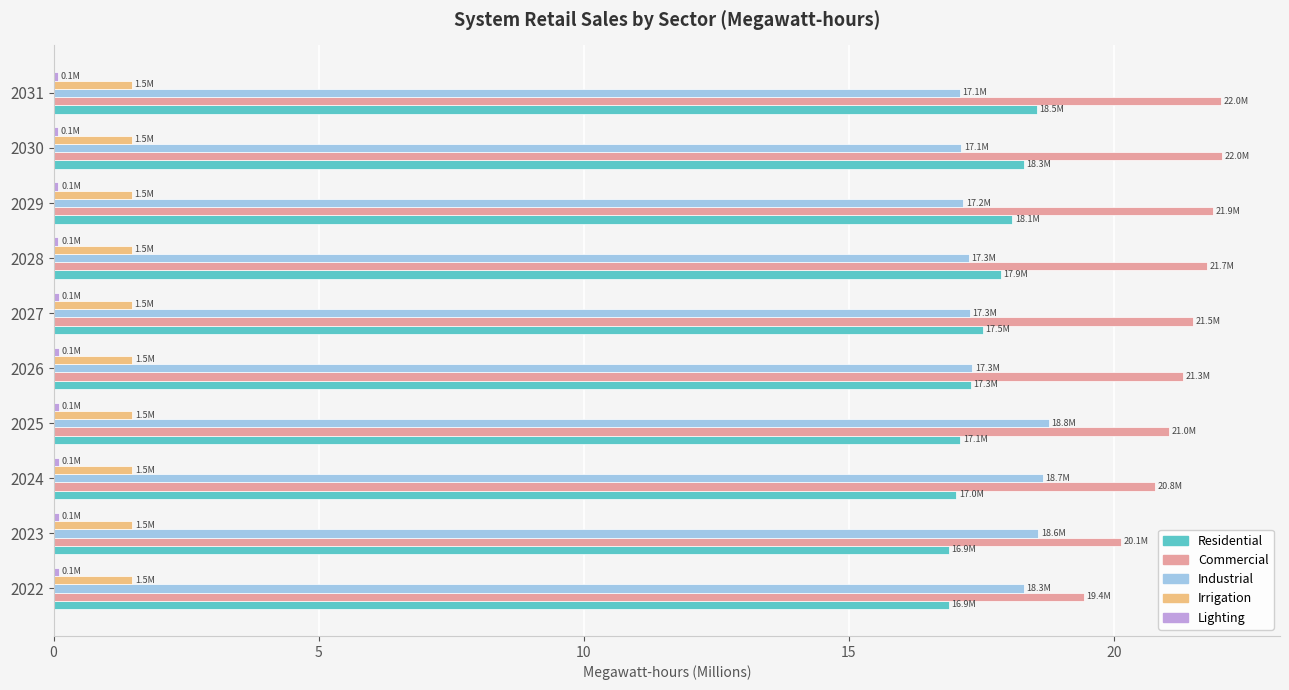

Count the number of categories in the chart.

10